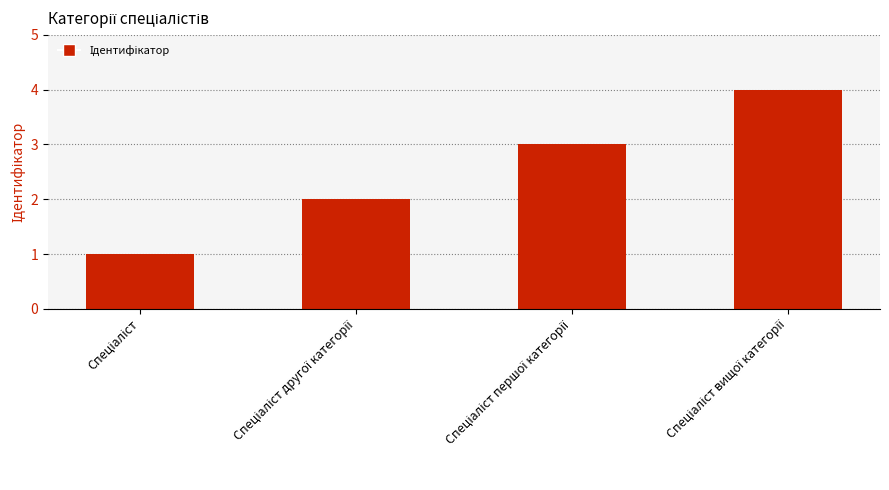

What is the difference between the maximum and minimum values?

3